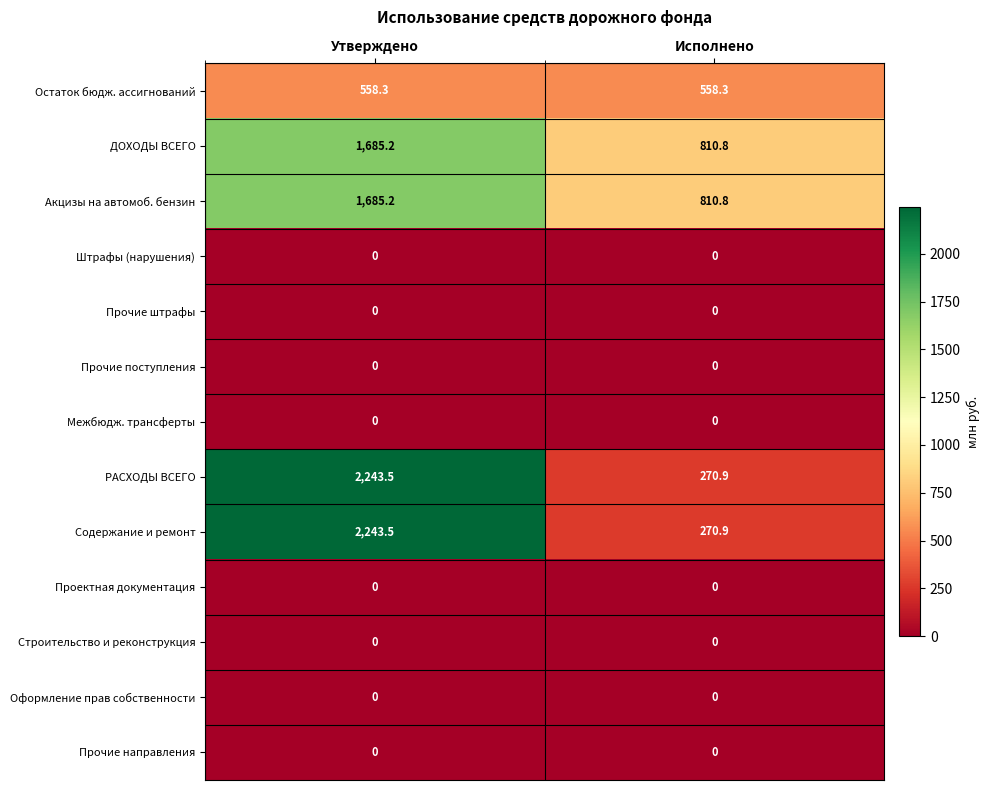

At which label does РАСХОДЫ ВСЕГО reach its minimum?

Исполнено